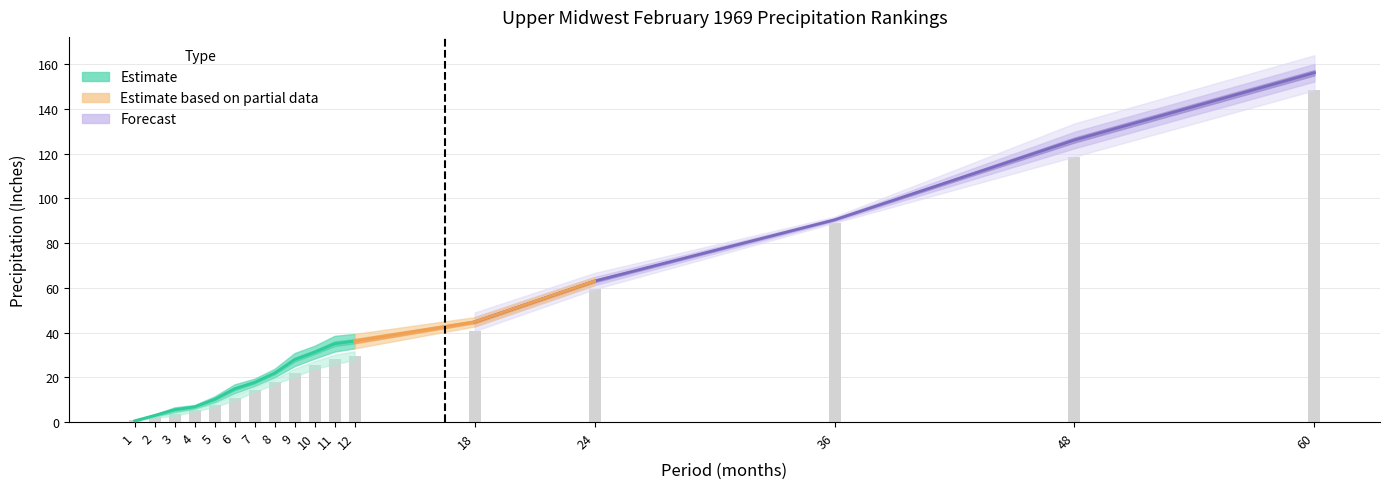

Which label corresponds to the largest value in the chart?

60